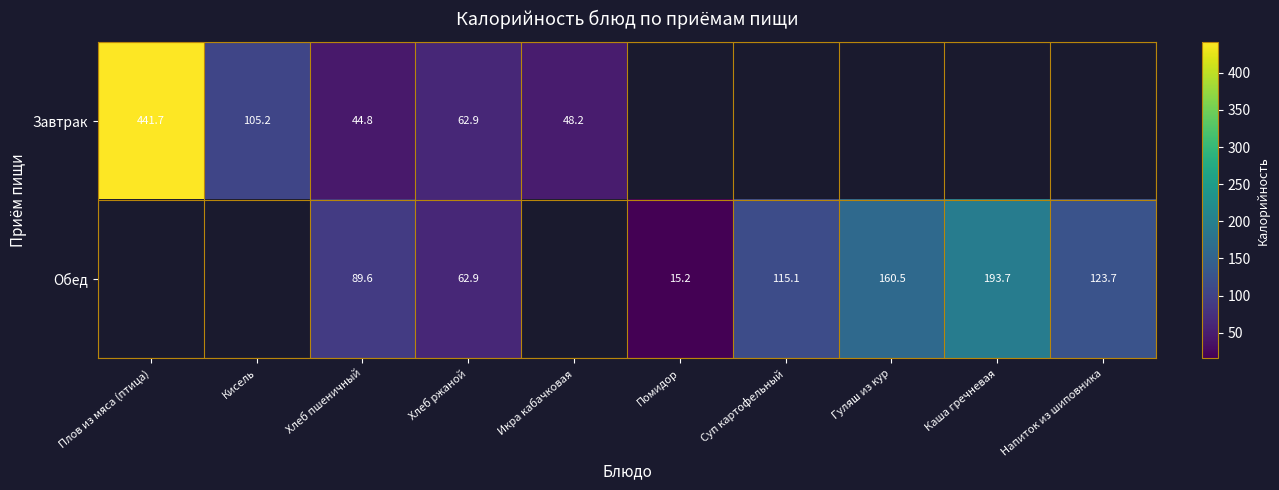

At Хлеб пшеничный, list the series in order from smallest to largest.

Завтрак, Обед